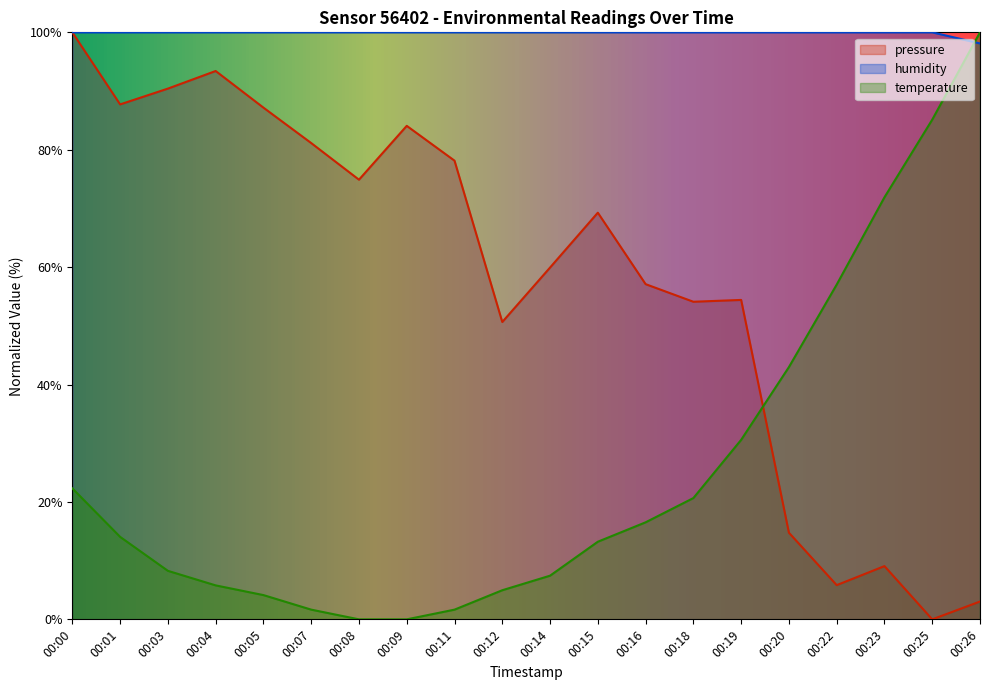

True or false: pressure has a value of 93.4 at 00:04.

True